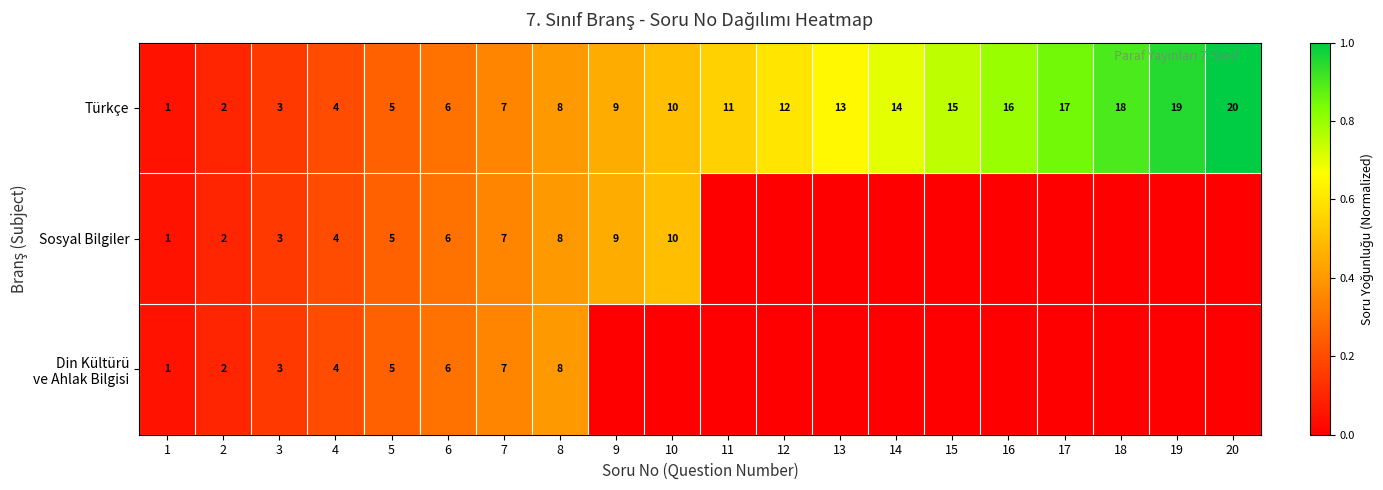

At which category is the sum across all series the highest?

8